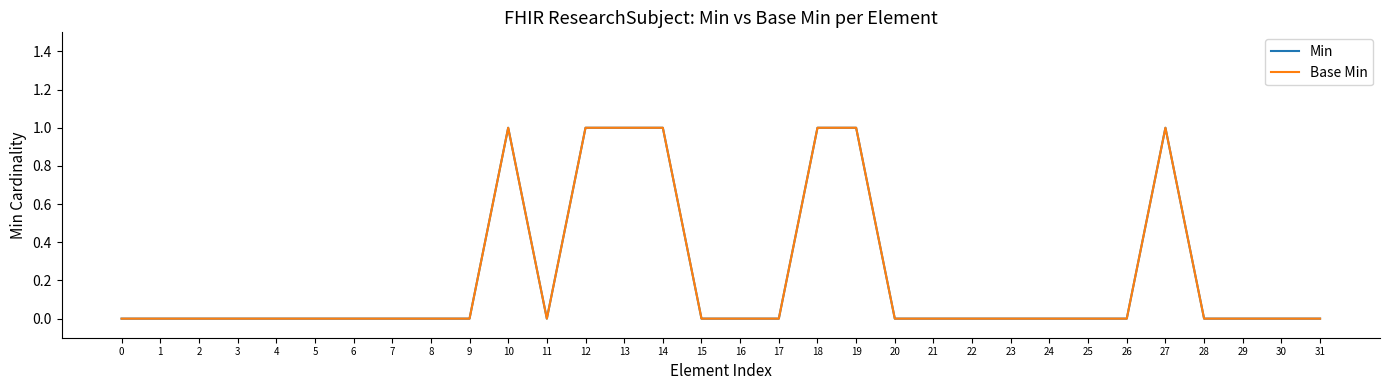

At 17, list the series in order from largest to smallest.

Min, Base Min